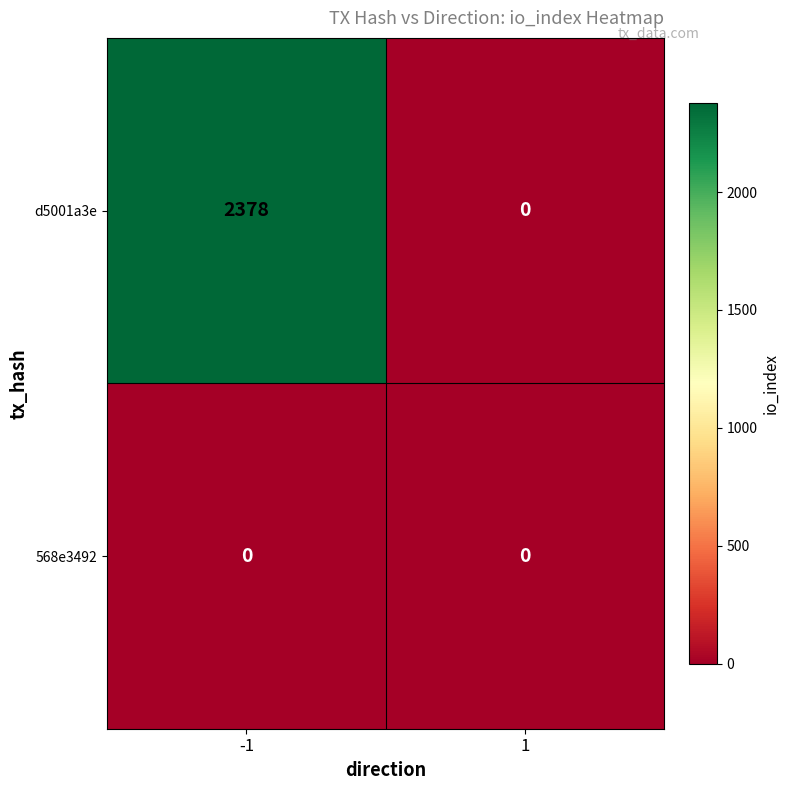

What is the spread (max minus min) of values at -1?

2378